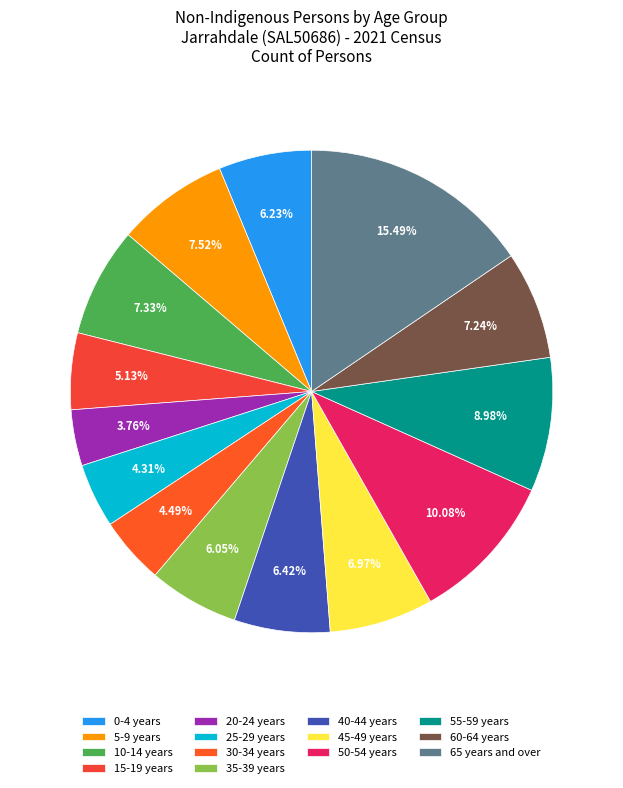

To the nearest percent, what is the difference between the largest and smallest slice percentages?

12%